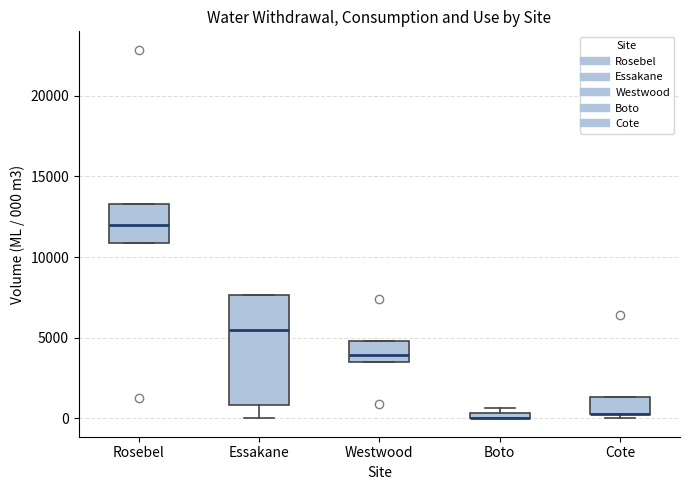

Comparing the boxes themselves (not the whiskers), which one is the tallest?

Essakane